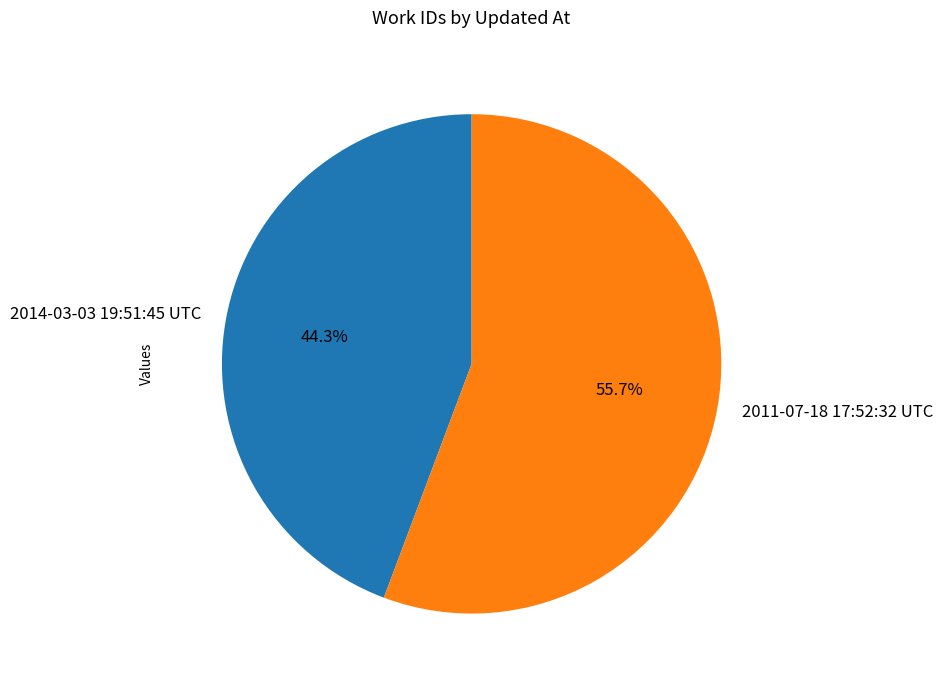

Is 2014-03-03 19:51:45 UTC the majority of the pie?

No